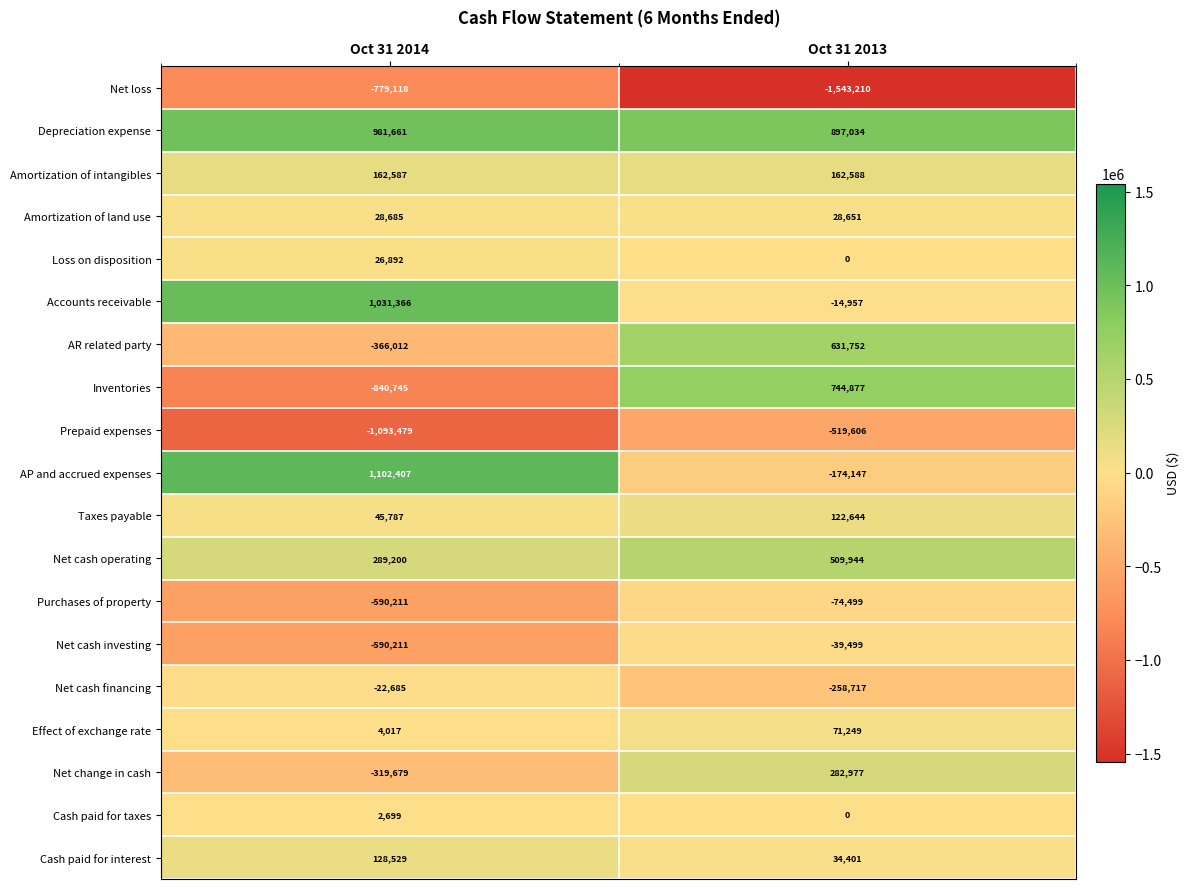

How many data points does each series have?

2